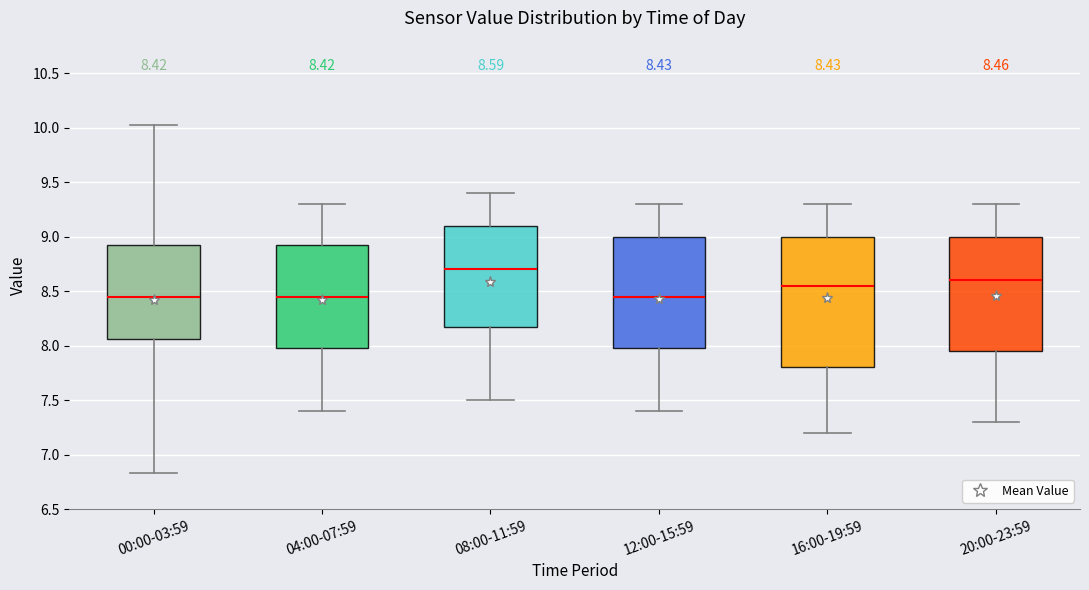

Which box is the tallest, from its lower edge to its upper edge?

16:00-19:59